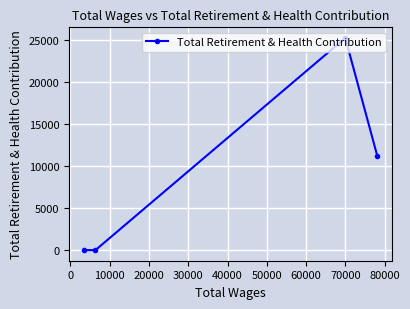

What is the difference between the maximum and second lowest values?

25195